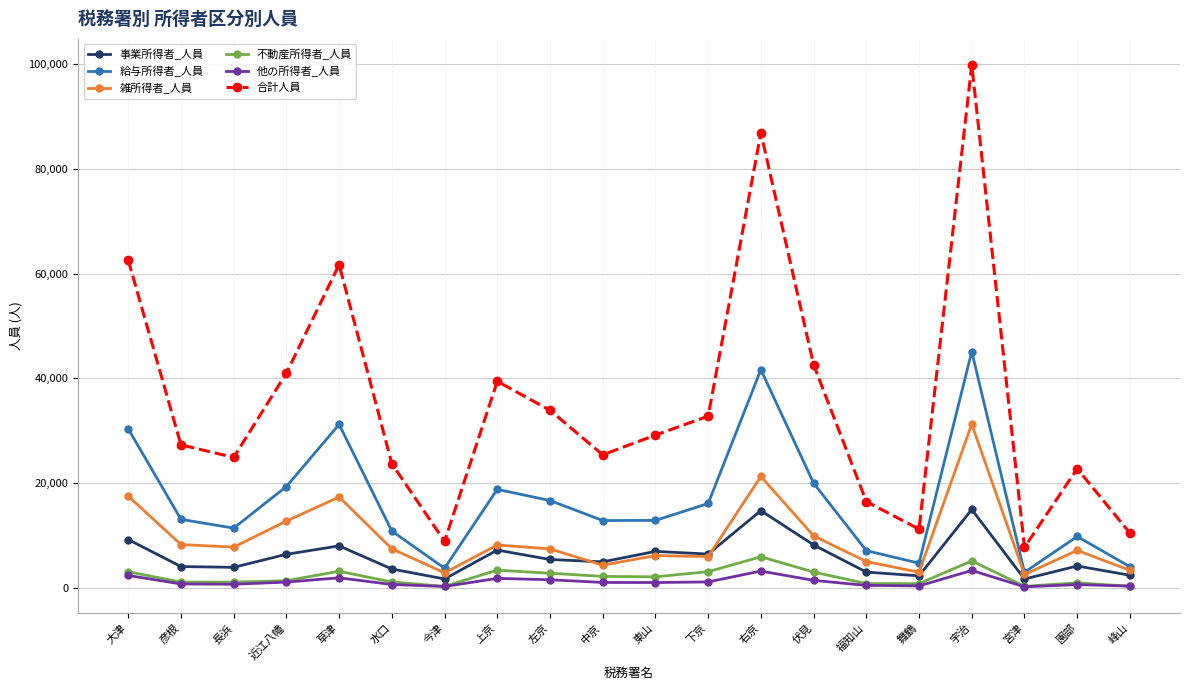

What is the lowest value of the 合計人員 series?

7749